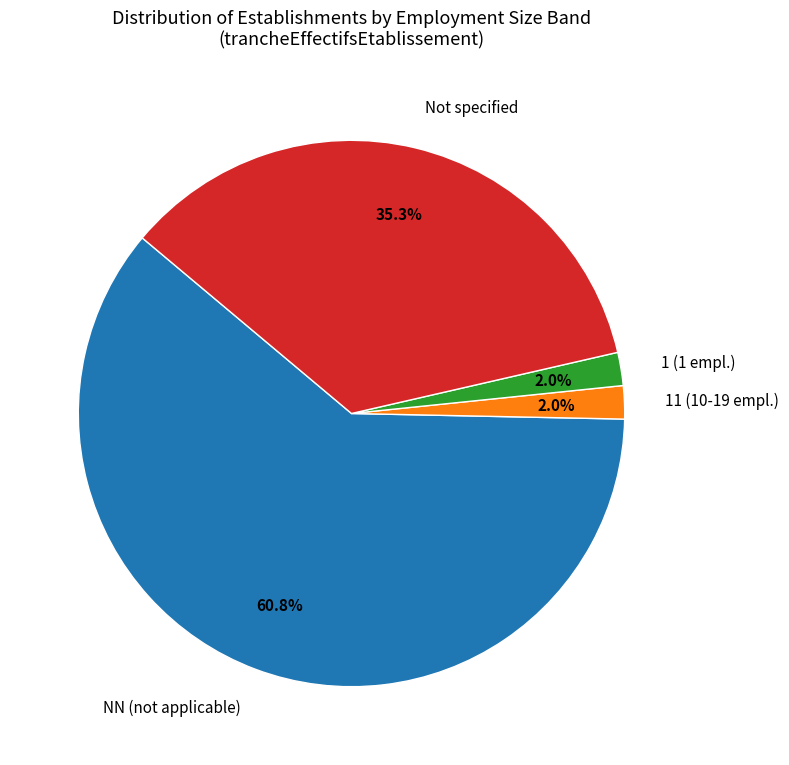

What is the largest slice in the pie chart?

NN (not applicable)